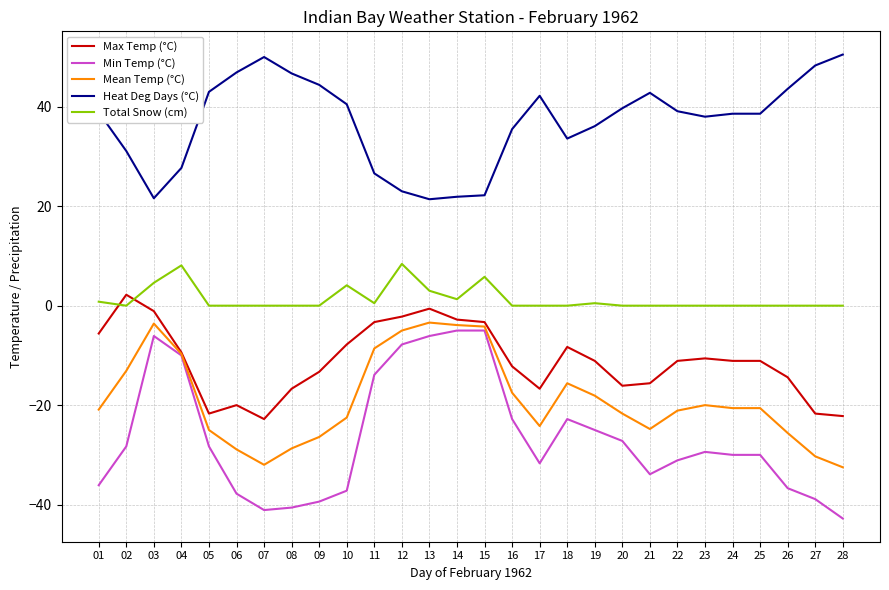

The value of Total Snow (cm) at 04 is 8.1. True or false?

True